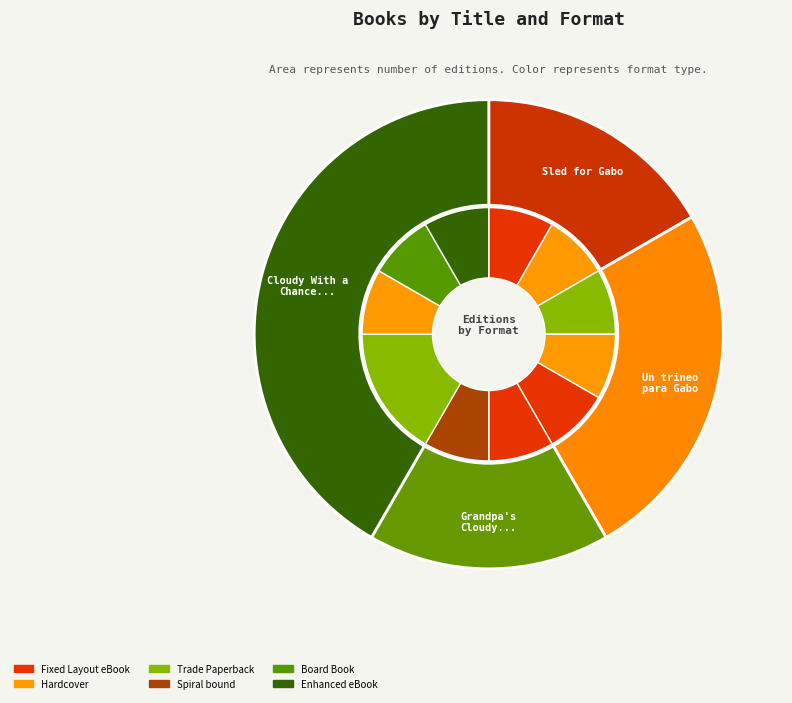

Between Cloudy With a Chance of Meatballs and Sled for Gabo, which is larger?

Cloudy With a Chance of Meatballs